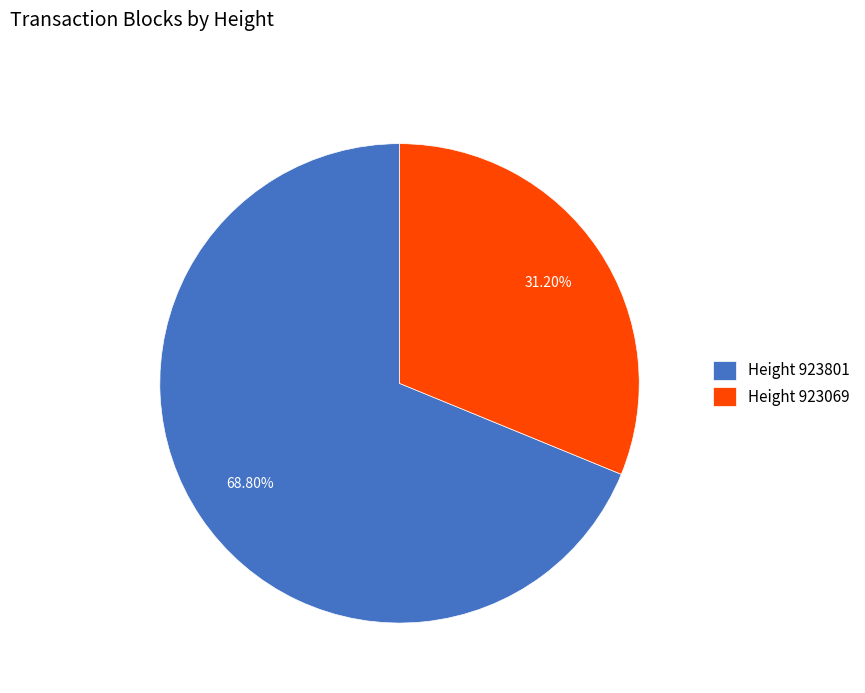

Count the number of slices in the pie.

2